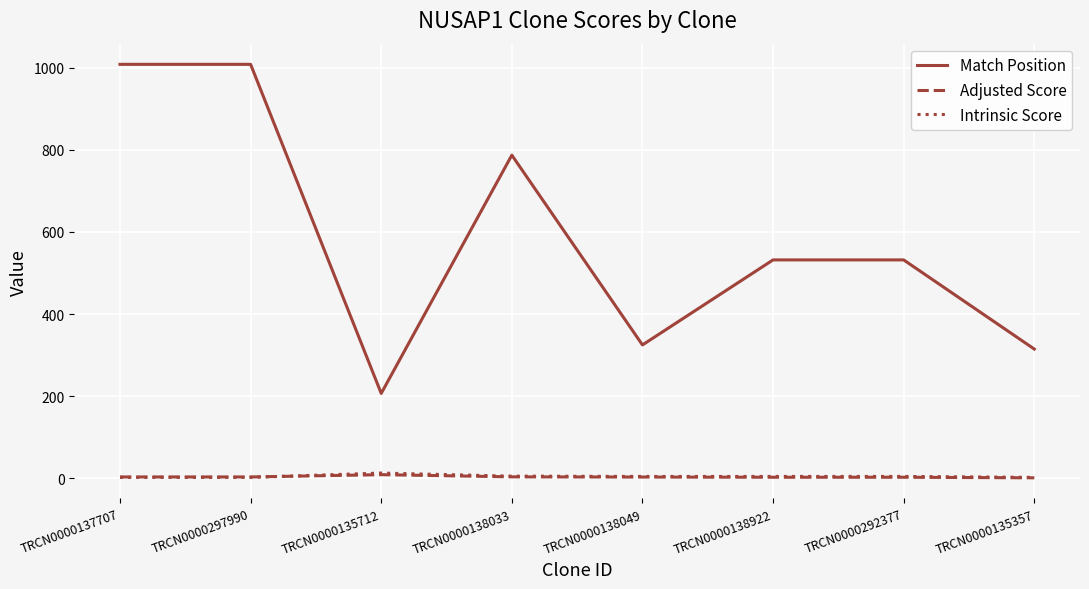

Does the chart have visible grid lines?

Yes